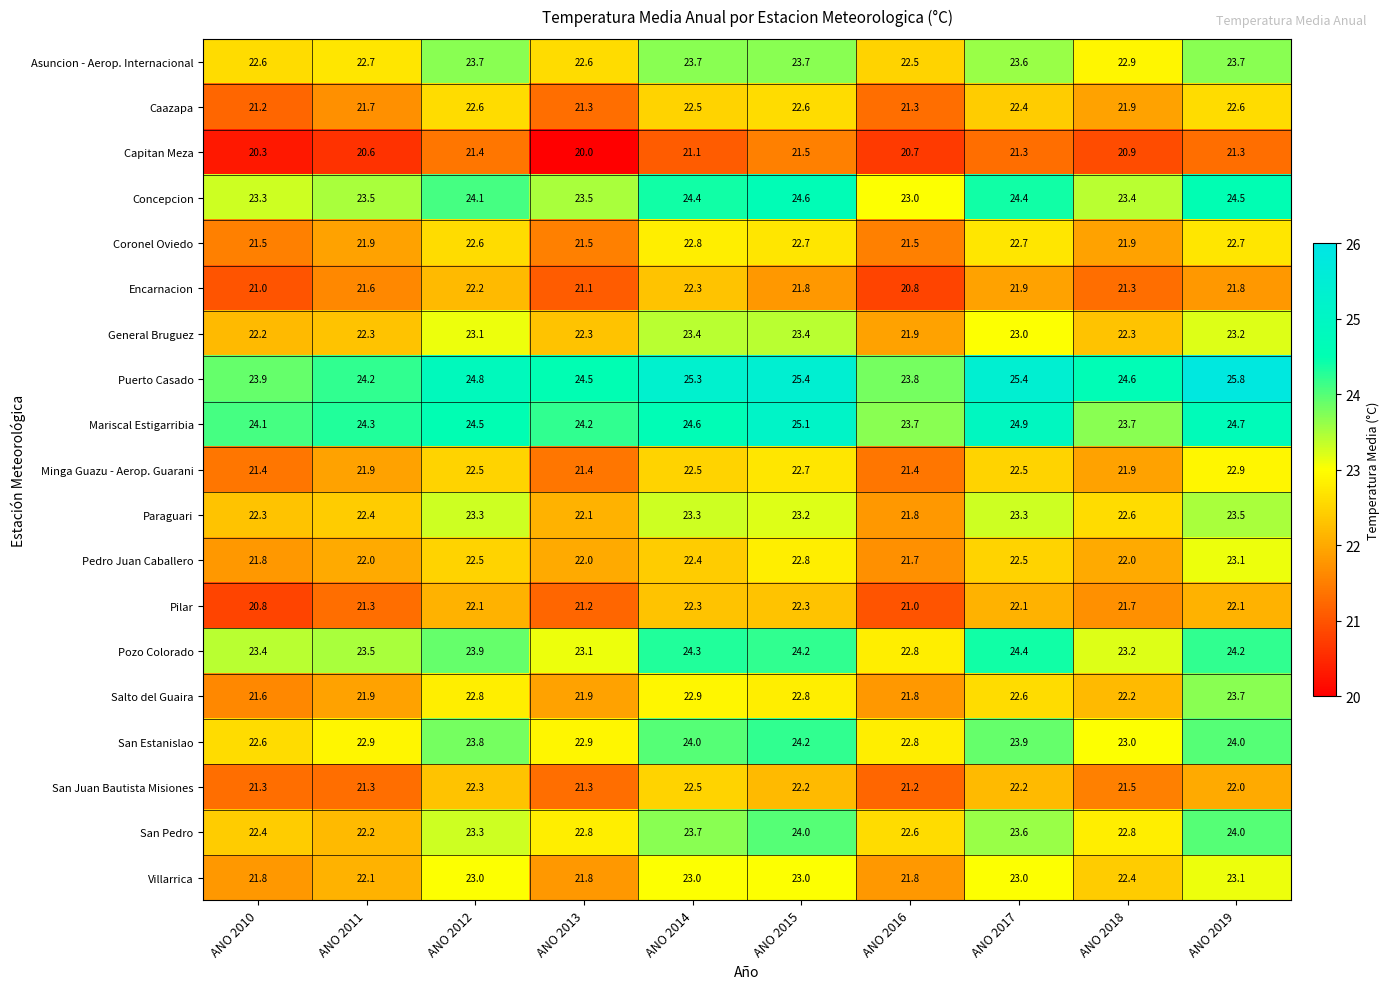

Is the value of San Juan Bautista Misiones at ANO 2018 greater than the value of Caazapa at ANO 2016?

Yes